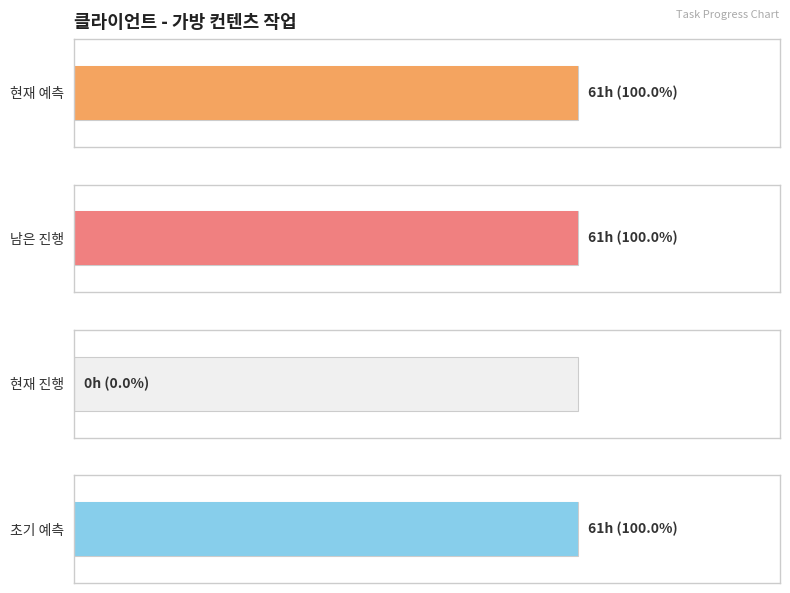

True or false: 남은 진행 has a value of 1 at 아바타 시스템.

False